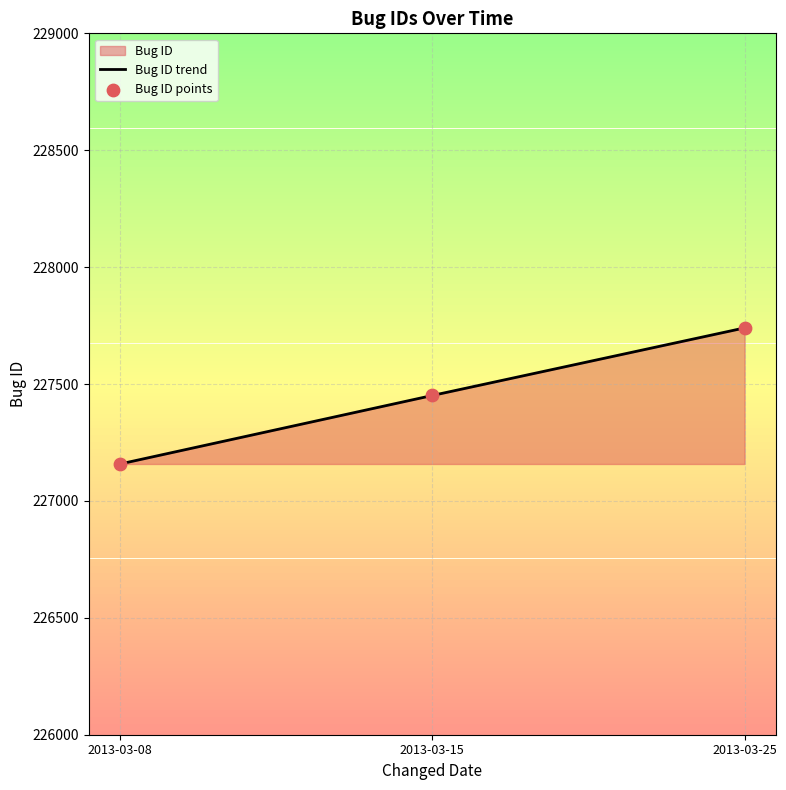

Is the value of Bug ID points at 2013-03-25 greater than the value of Bug ID trend at 2013-03-15?

Yes